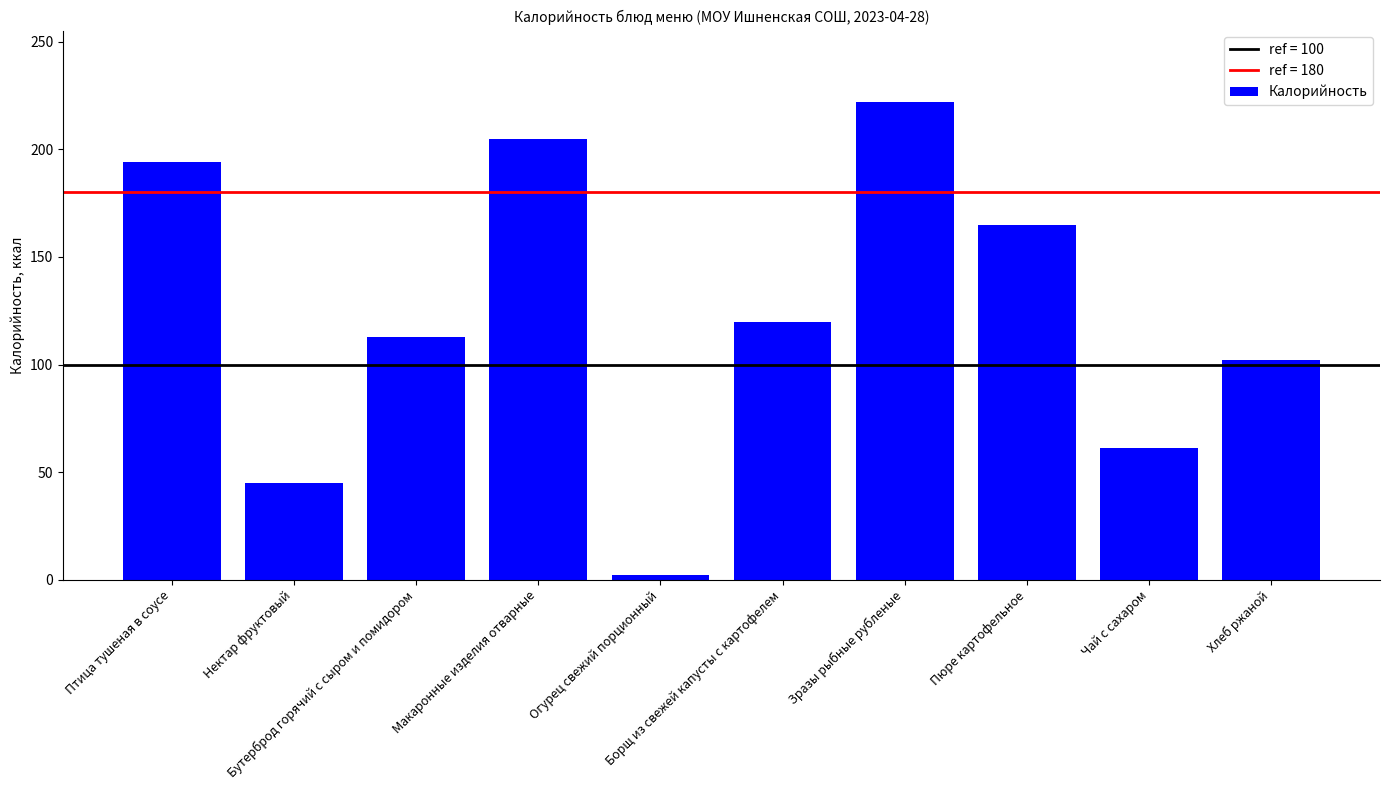

What value does the data have at Бутерброд горячий с сыром и помидором?

113